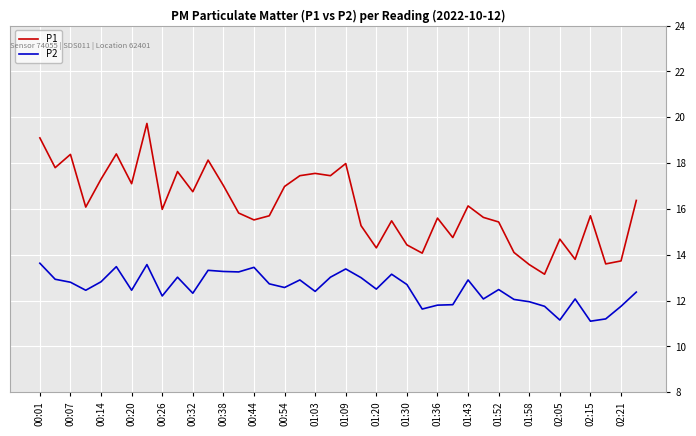

Which series has the largest range (max minus min)?

P1